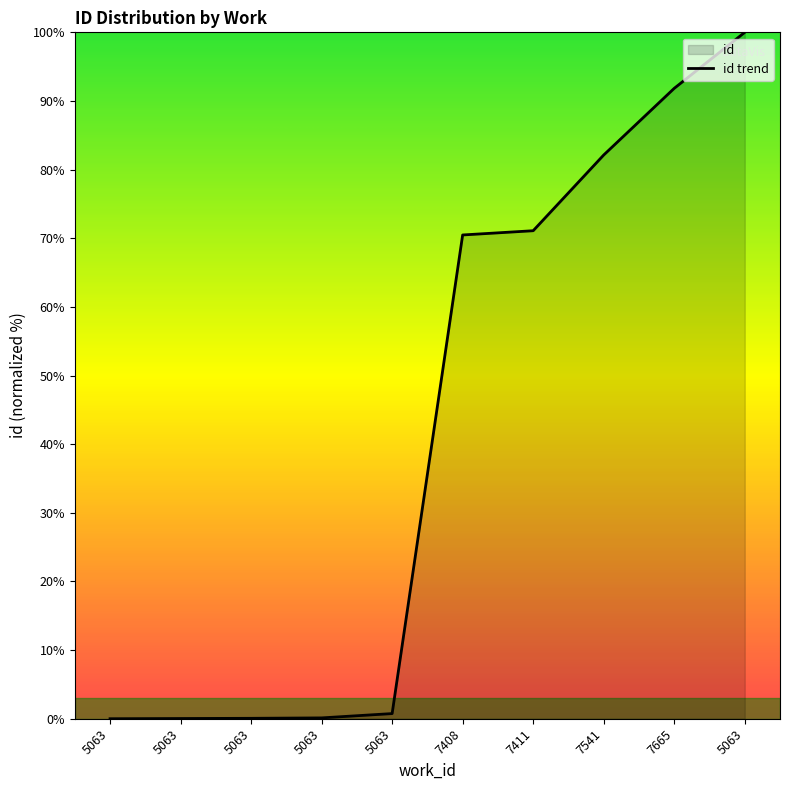

What is the label of the 3rd point from the right?

7541